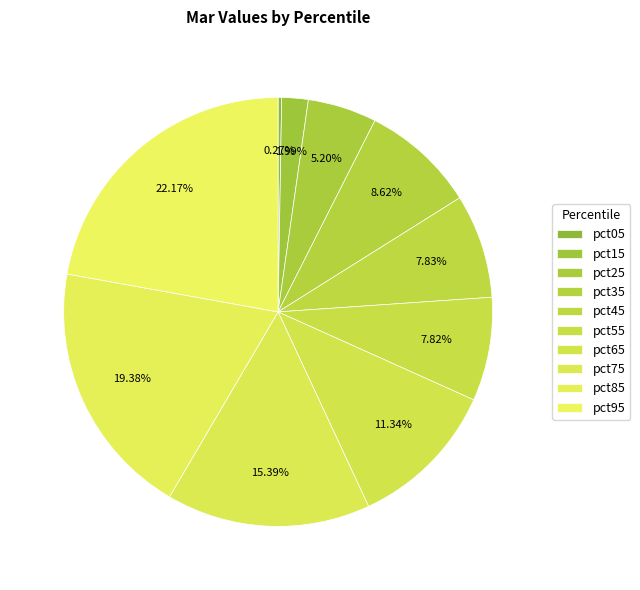

To the nearest percent, what portion does pct45 represent?

8%